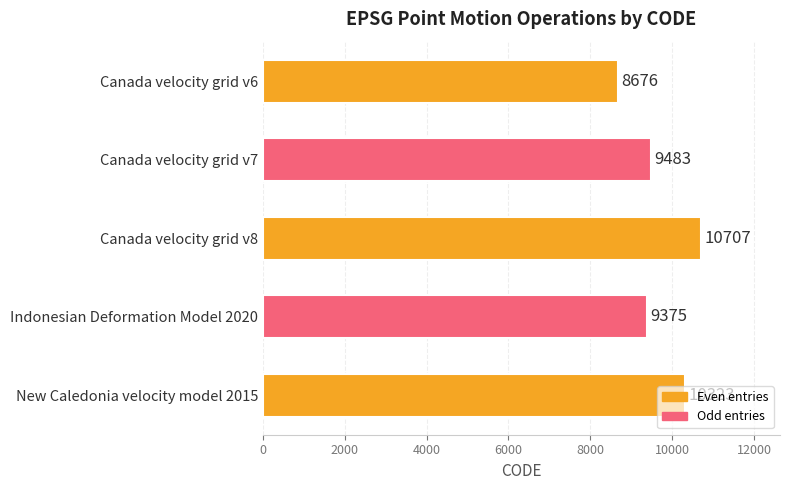

True or false: the data shows 3078 at Canada velocity grid v6.

False